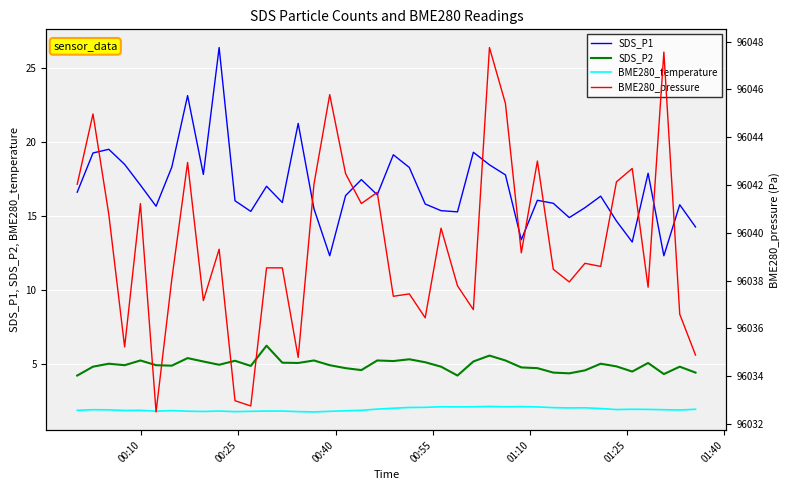

Count the number of data series in this chart.

4